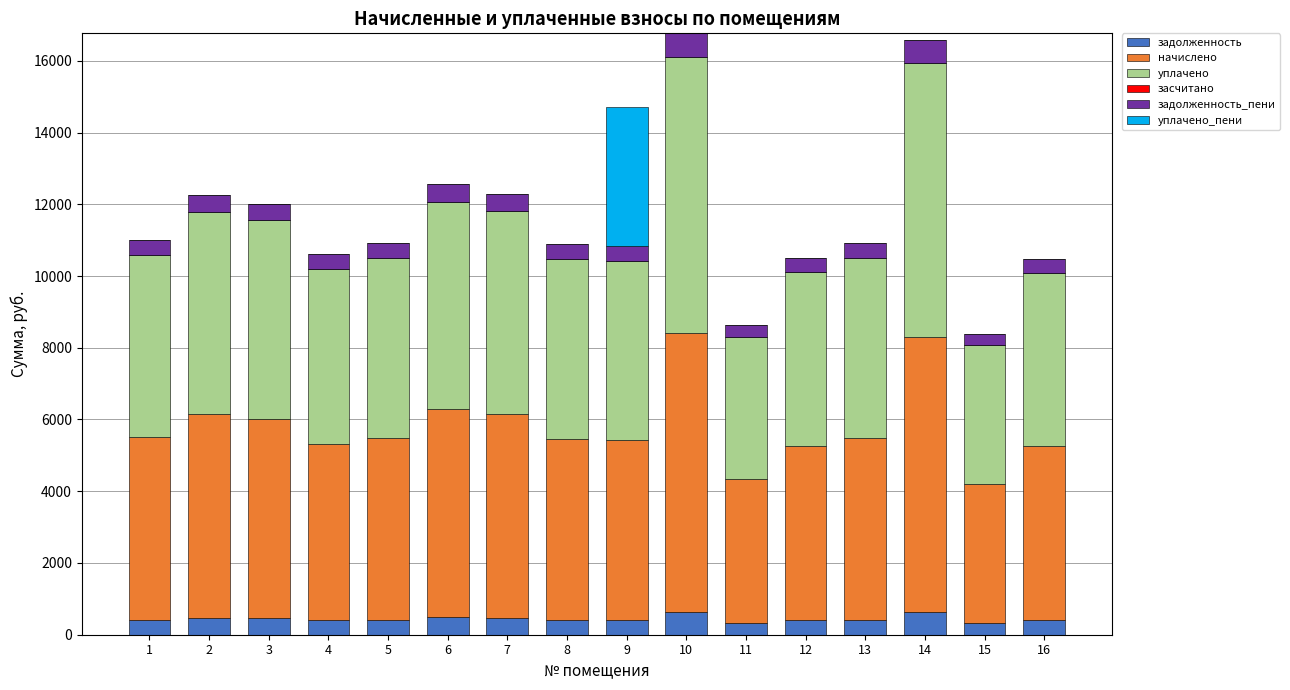

What is the total value across all series at 14?

16568.7